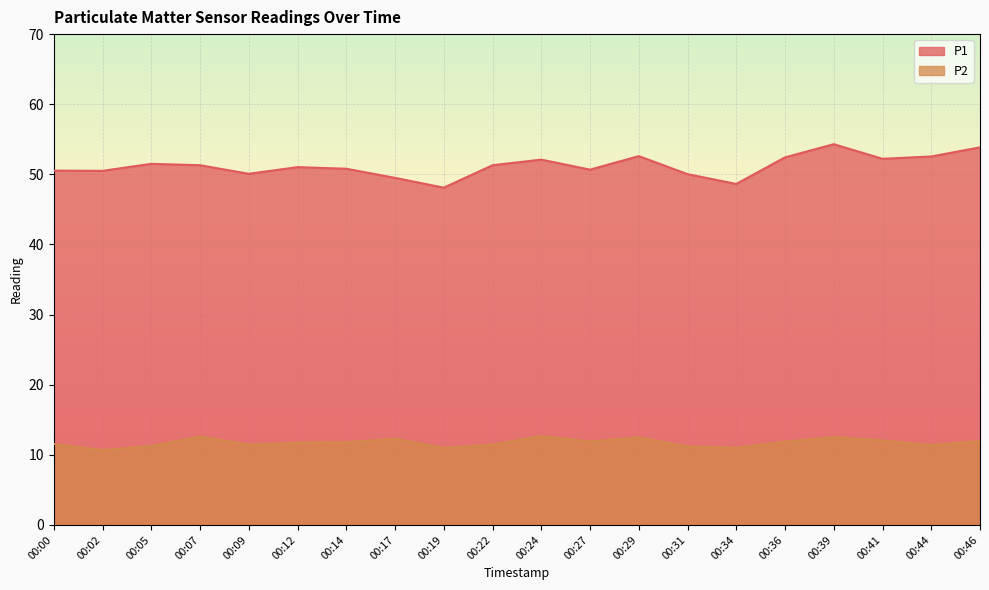

Reading left to right, transcribe all the data shown in this chart.

P1: 00:00=50.5	00:02=50.5	00:05=51.5	00:07=51.3	00:09=50.1	00:12=51.0	00:14=50.8	00:17=49.5	00:19=48.1	00:22=51.3	00:24=52.1	00:27=50.7	00:29=52.6	00:31=50.0	00:34=48.6	00:36=52.4	00:39=54.3	00:41=52.2	00:44=52.5	00:46=53.9
P2: 00:00=11.6	00:02=10.7	00:05=11.3	00:07=12.6	00:09=11.4	00:12=11.7	00:14=11.8	00:17=12.3	00:19=11.0	00:22=11.4	00:24=12.7	00:27=11.9	00:29=12.5	00:31=11.2	00:34=11.0	00:36=11.9	00:39=12.5	00:41=12.1	00:44=11.4	00:46=11.9